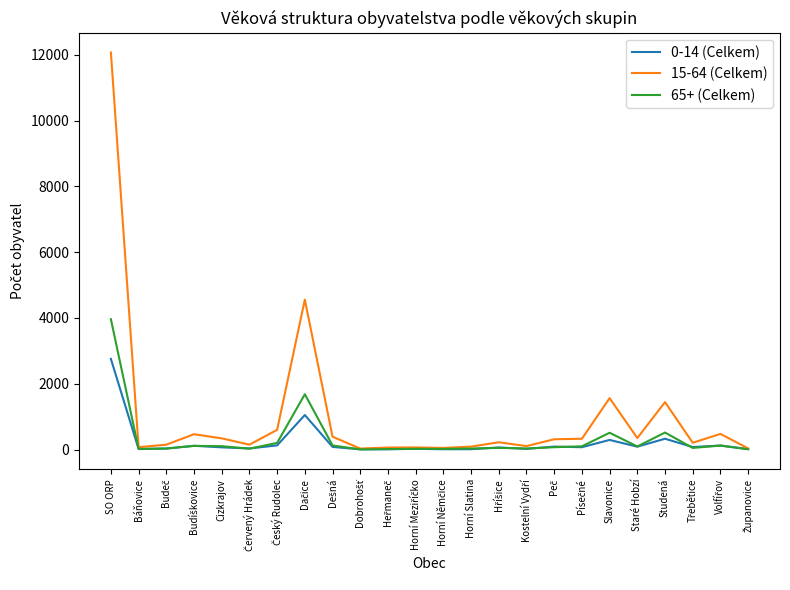

What is the difference between the maximum and minimum values in the 0-14 (Celkem) series?

2748